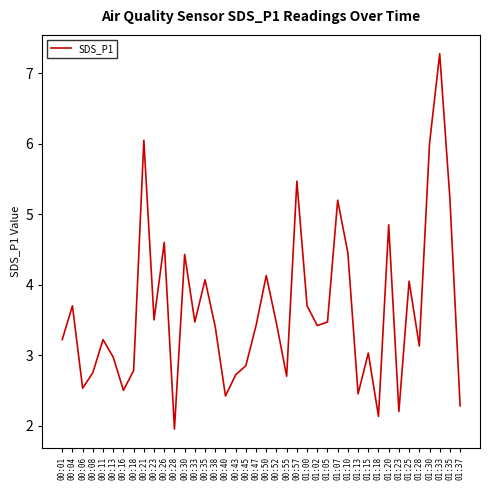

How many interior local valleys (lower than both neighbors) does the data have?

12